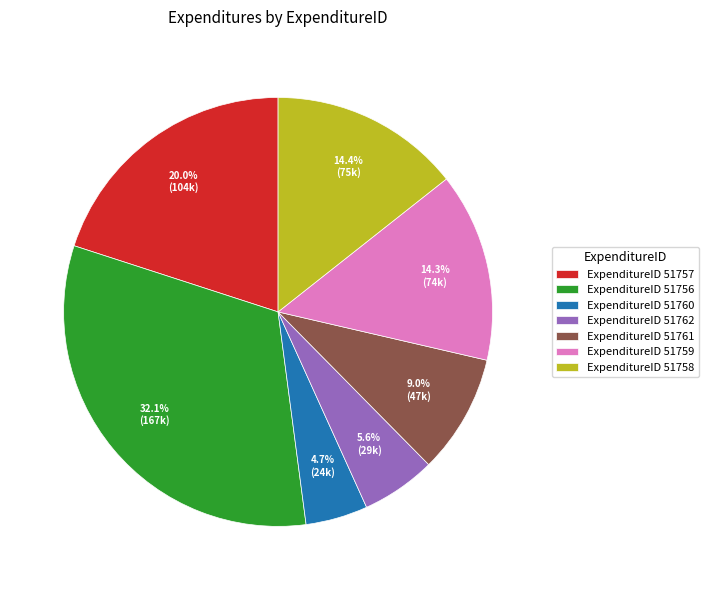

To the nearest percent, what is the difference between the largest and smallest slice percentages?

27%